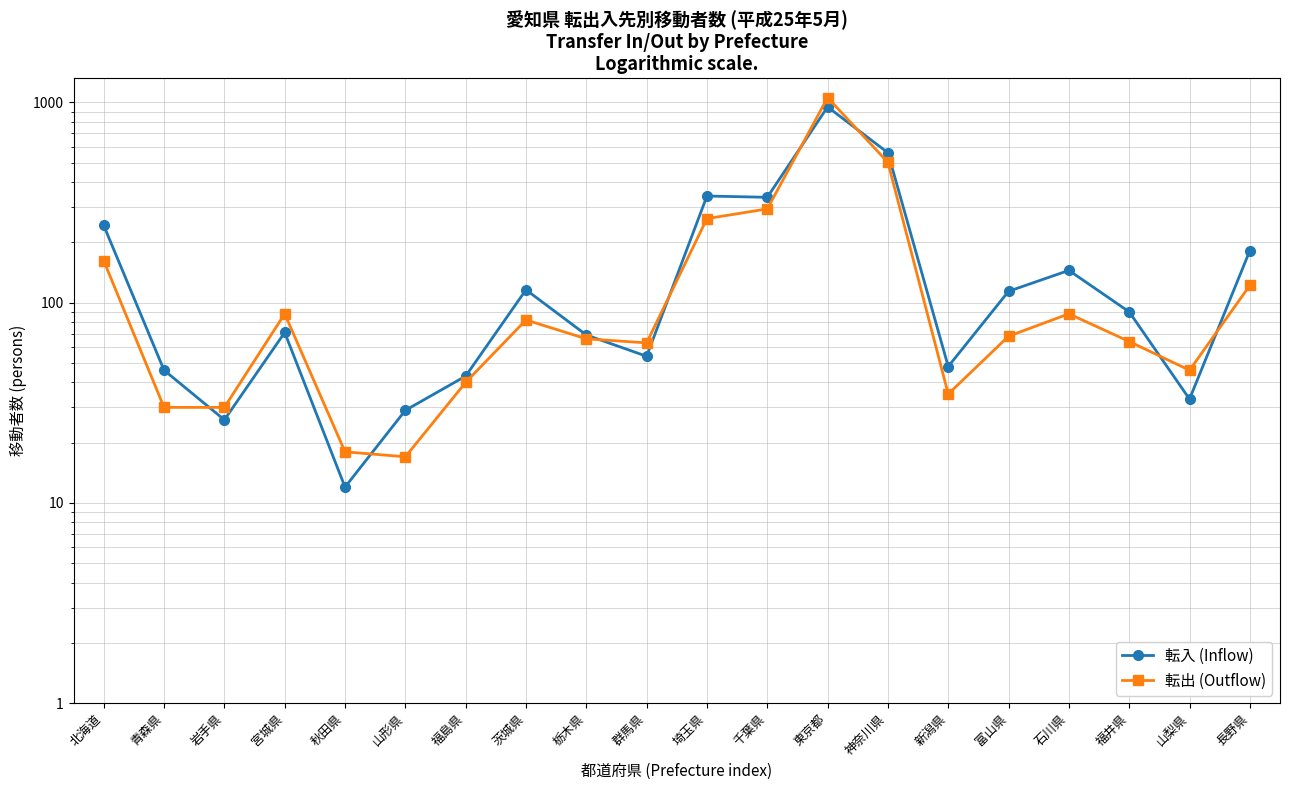

Reading right to left, transcribe all the data shown in this chart.

転入 (Inflow): 長野県=182	山梨県=33	福井県=90	石川県=145	富山県=114	新潟県=48	神奈川県=561	東京都=950	千葉県=336	埼玉県=341	群馬県=54	栃木県=69	茨城県=116	福島県=43	山形県=29	秋田県=12	宮城県=71	岩手県=26	青森県=46	北海道=243
転出 (Outflow): 長野県=122	山梨県=46	福井県=64	石川県=88	富山県=68	新潟県=35	神奈川県=502	東京都=1057	千葉県=294	埼玉県=263	群馬県=63	栃木県=66	茨城県=82	福島県=40	山形県=17	秋田県=18	宮城県=88	岩手県=30	青森県=30	北海道=162